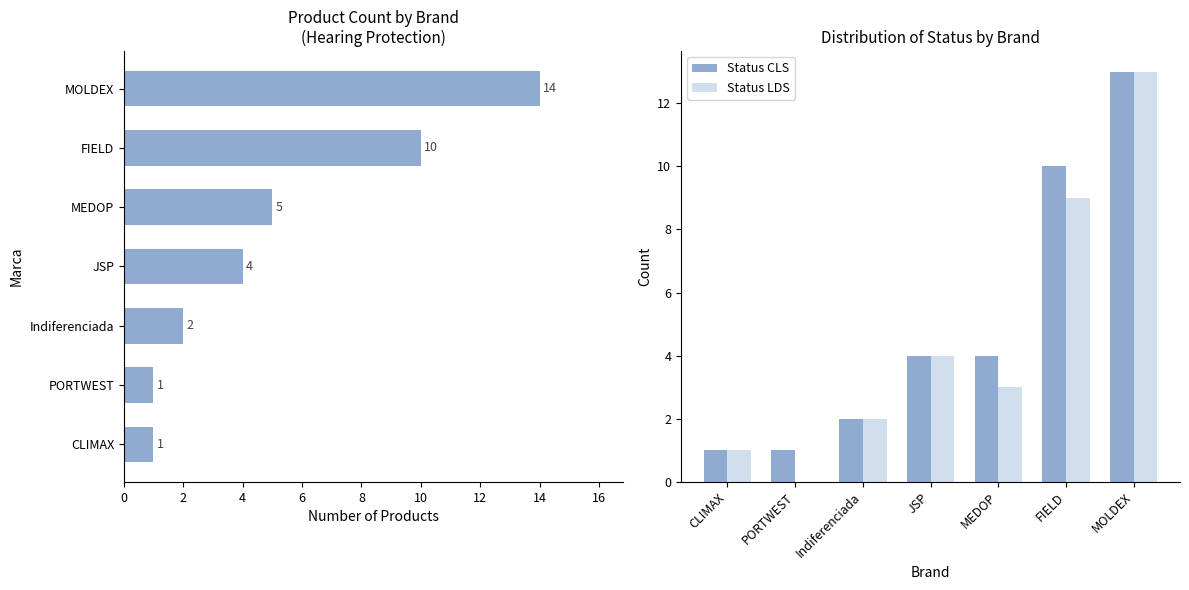

What is the sum of the Status LDS values at JSP and PORTWEST?

4